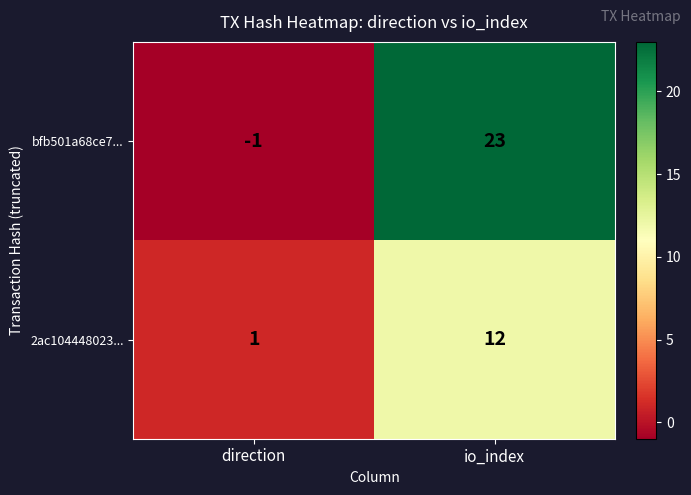

What is the greatest value displayed?

23